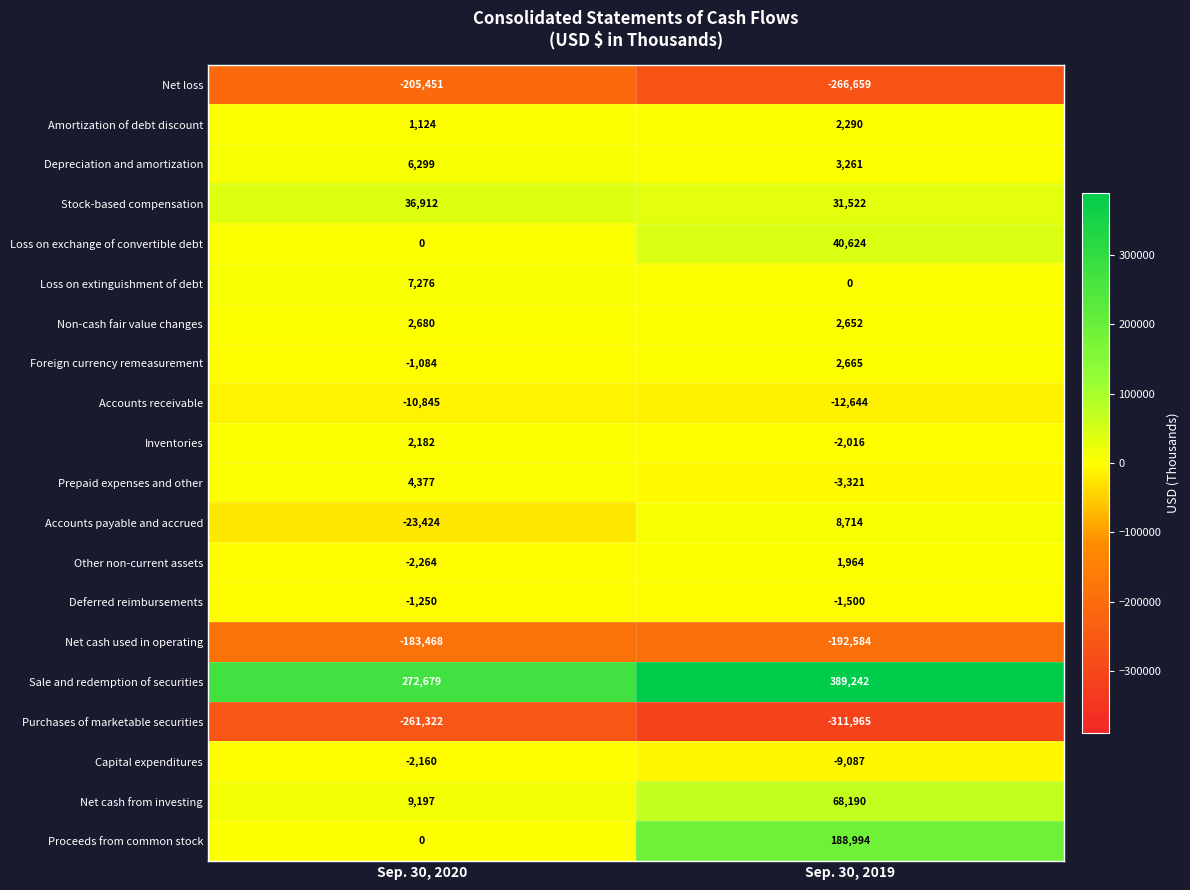

At which category is the sum across all series the highest?

Sep. 30, 2019